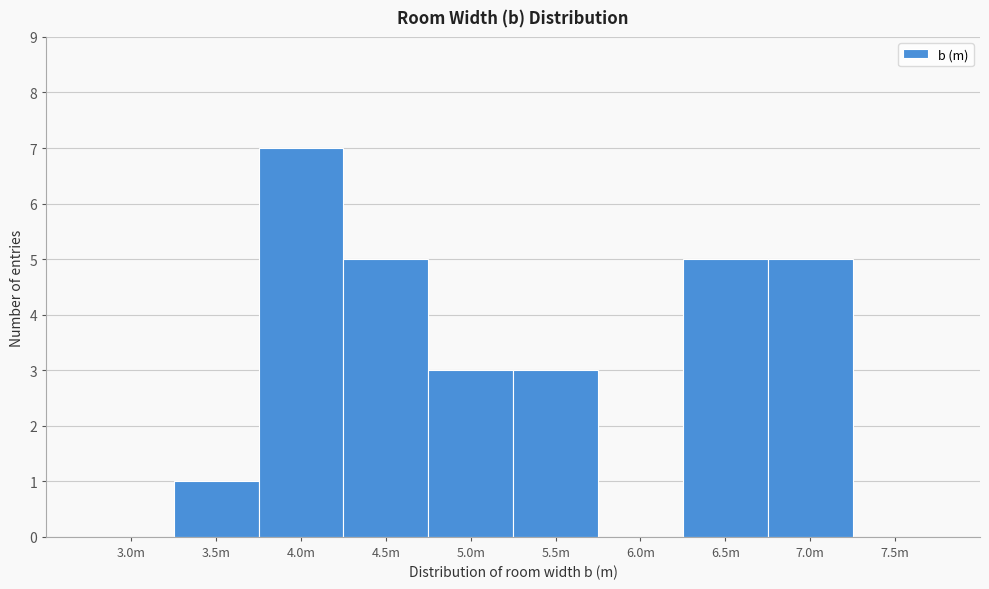

Reading left to right, list all the values displayed in this chart.

3.0m=0	3.5m=1	4.0m=7	4.5m=5	5.0m=3	5.5m=3	6.0m=0	6.5m=5	7.0m=5	7.5m=0